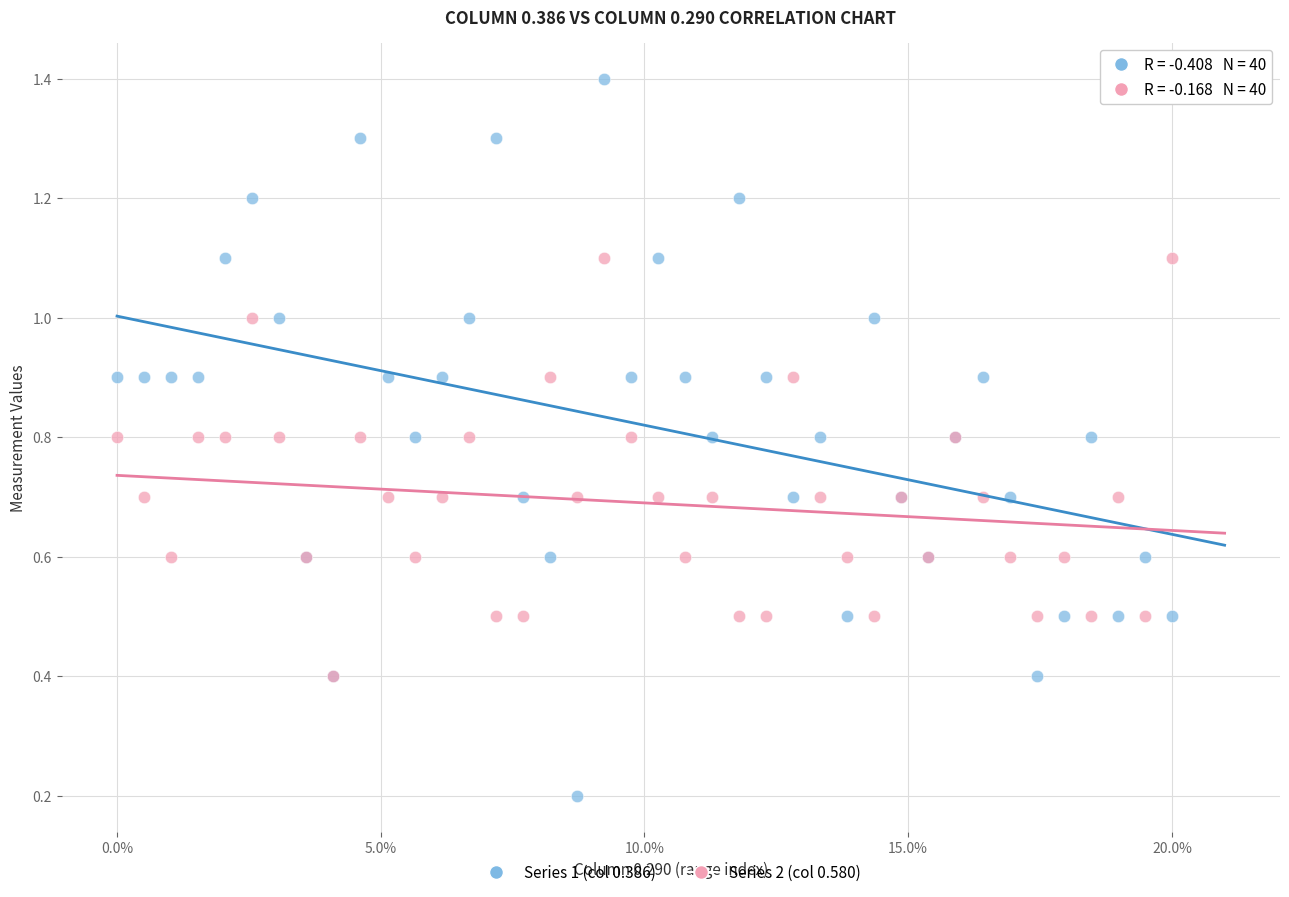

What are all the series names shown in the legend?

Series 1 (col 0.386), Series 2 (col 0.580)